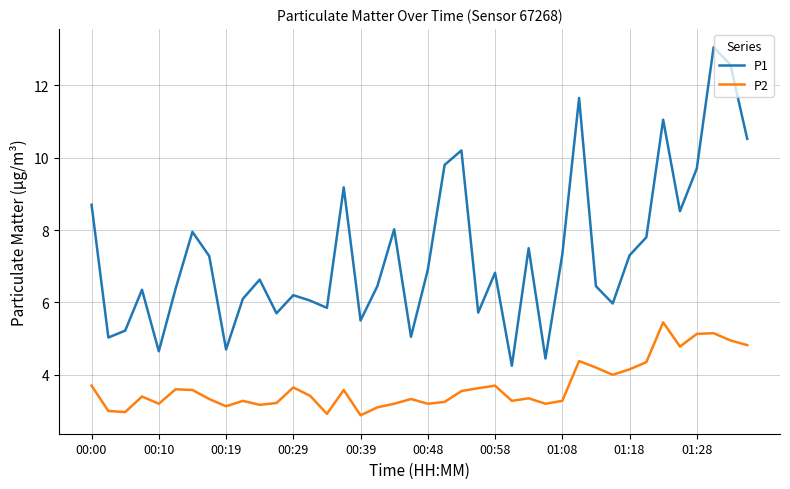

True or false: P2 and P1 intersect in this chart.

False